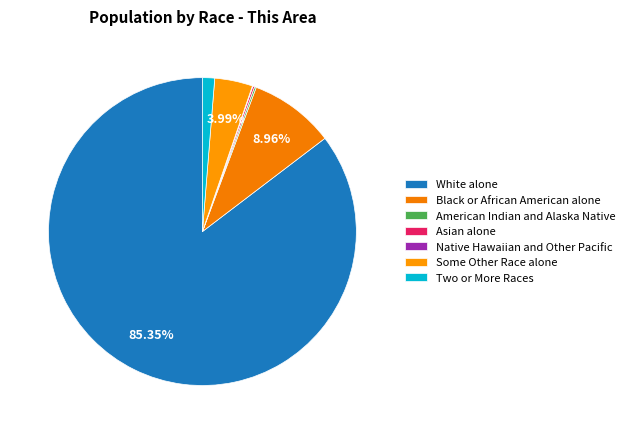

What is the largest slice in the pie chart?

White alone